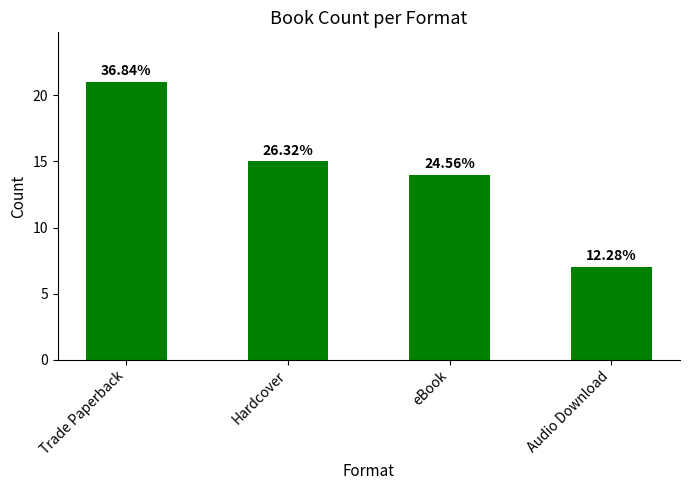

Reading right to left, list all the values displayed in this chart.

7	14	15	21